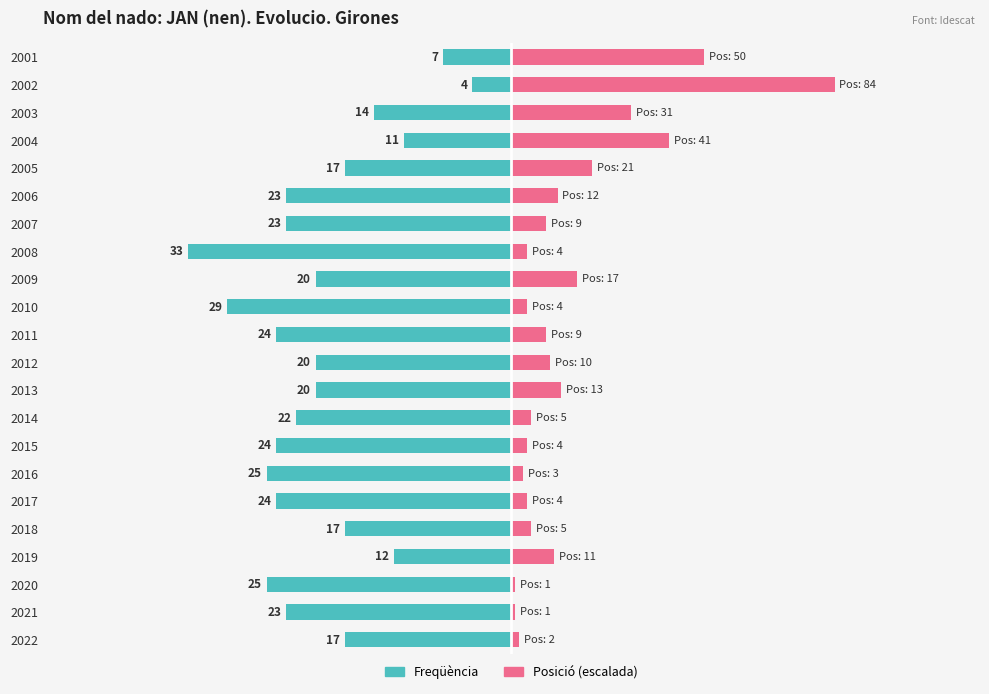

List the series in order of their peak value, highest first.

Posició (escalada), Freqüència (JAN)